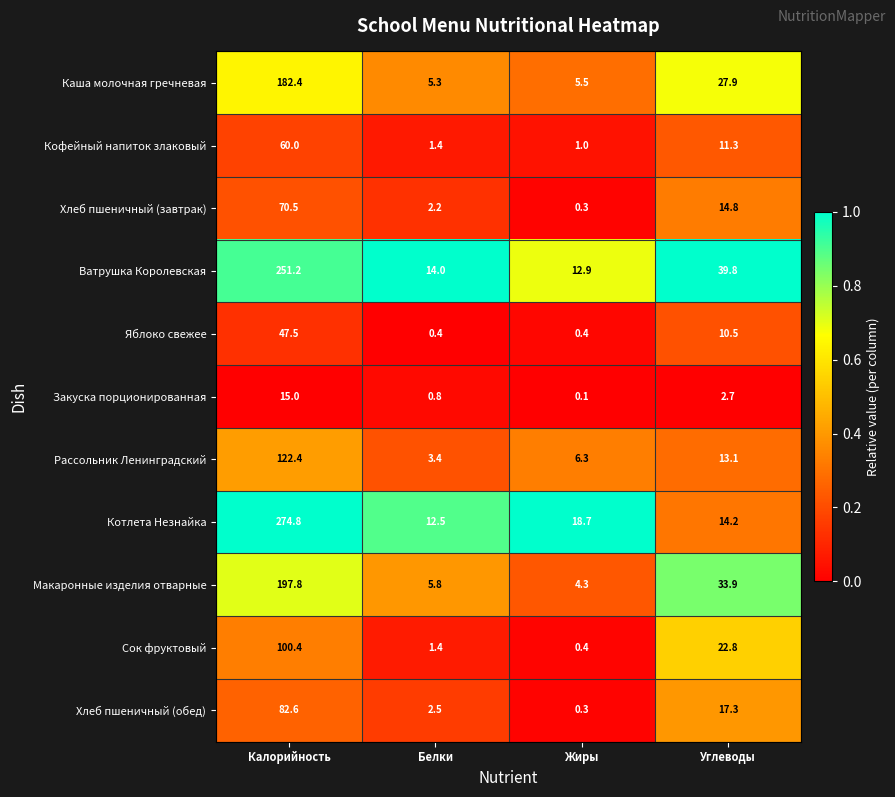

Is it true that Яблоко свежее equals 10.5 at Углеводы?

True